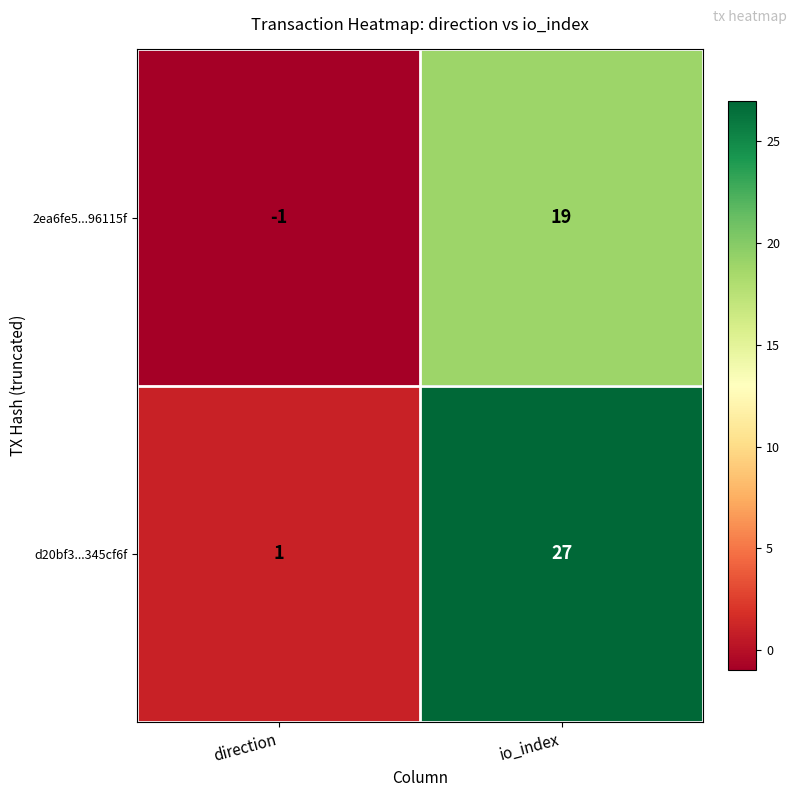

At how many categories does at least one series exceed 17?

1